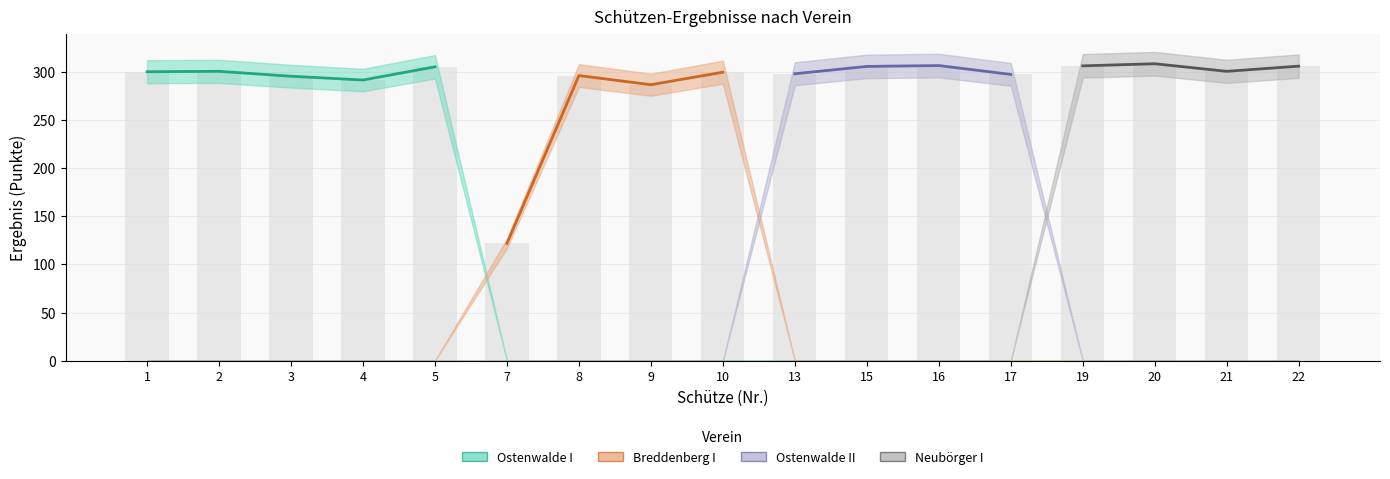

Is it true that Breddenberg I equals 125.8 at 19?

False